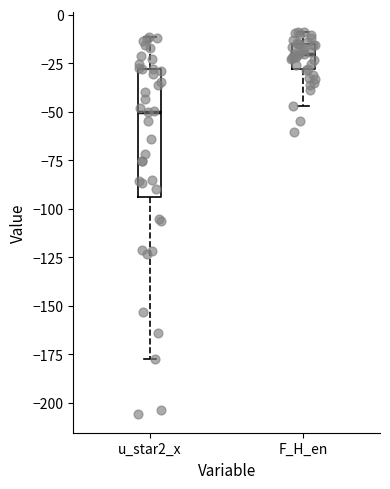

Reading left to right, transcribe this box plot: for each box, give where its median line is, the range the box spans, and where its two whiskers end, as read against the y-axis. The values are not printed on the chart, so give them approximately, as read against the axis.

u_star2_x: median -50, box -95 to -30, whiskers -175 to -10
F_H_en: median -20, box -30 to -15, whiskers -45 to -10